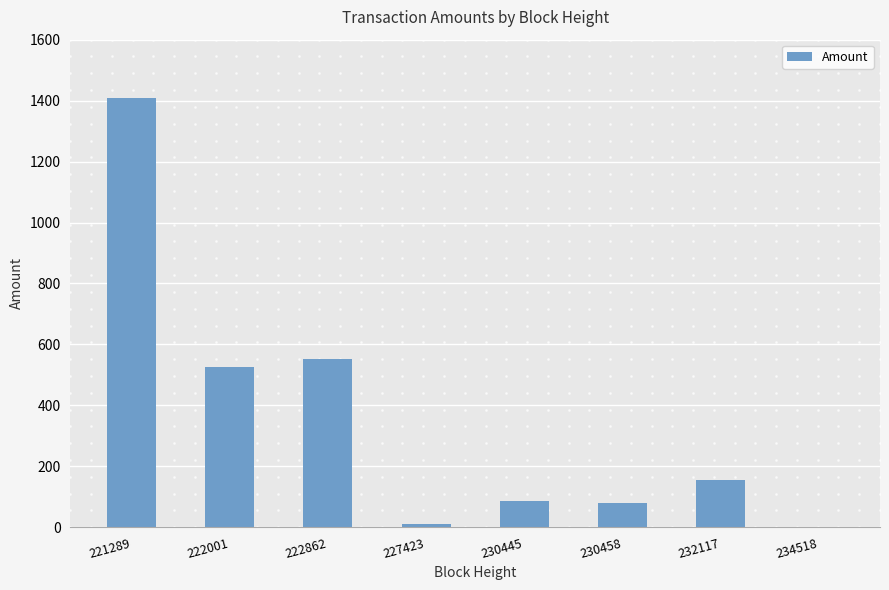

Reading left to right, extract all data points from this chart.

1409.5	525.5	553.4	9.5	87.3	78.3	154.5	2.0